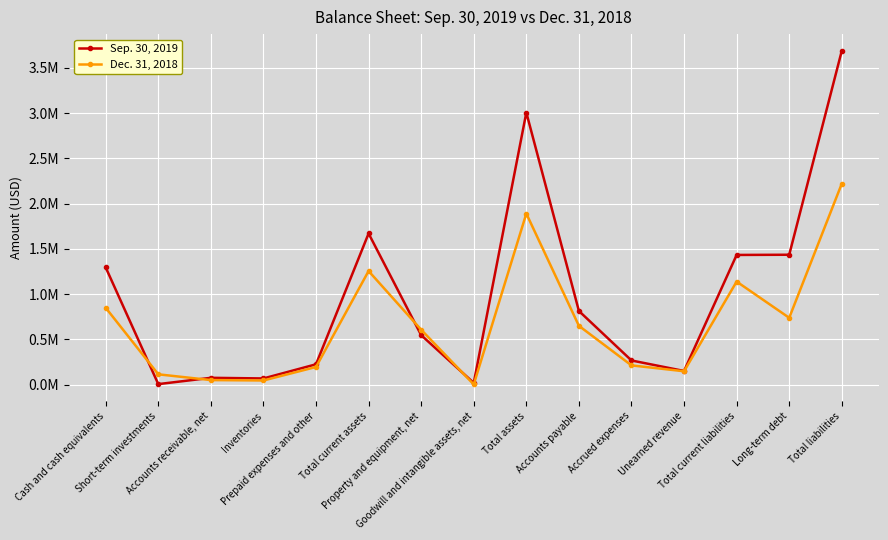

Does the chart have visible grid lines?

Yes